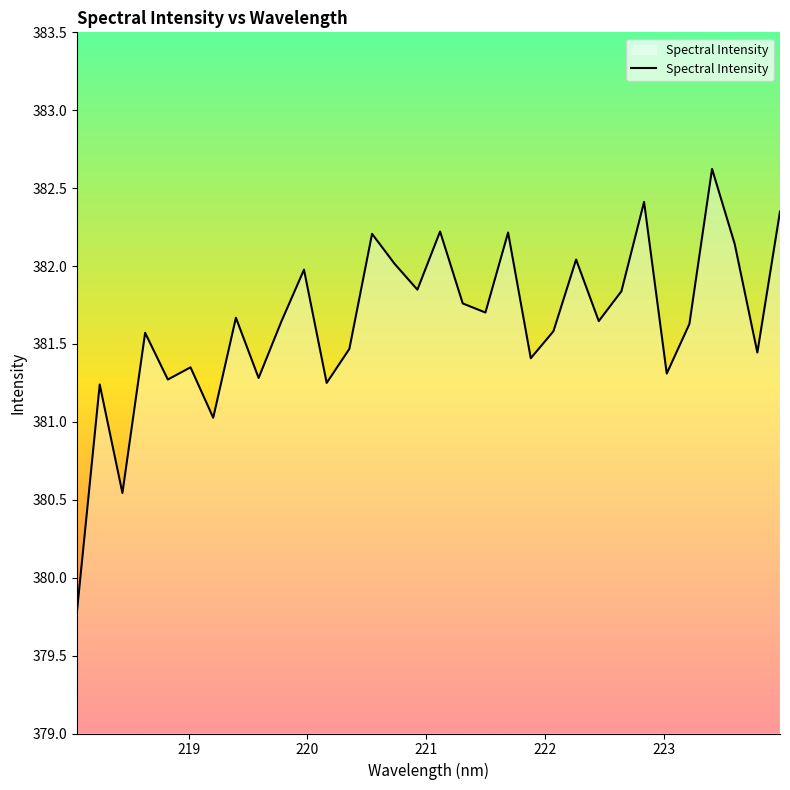

How many series are shown in this chart?

1